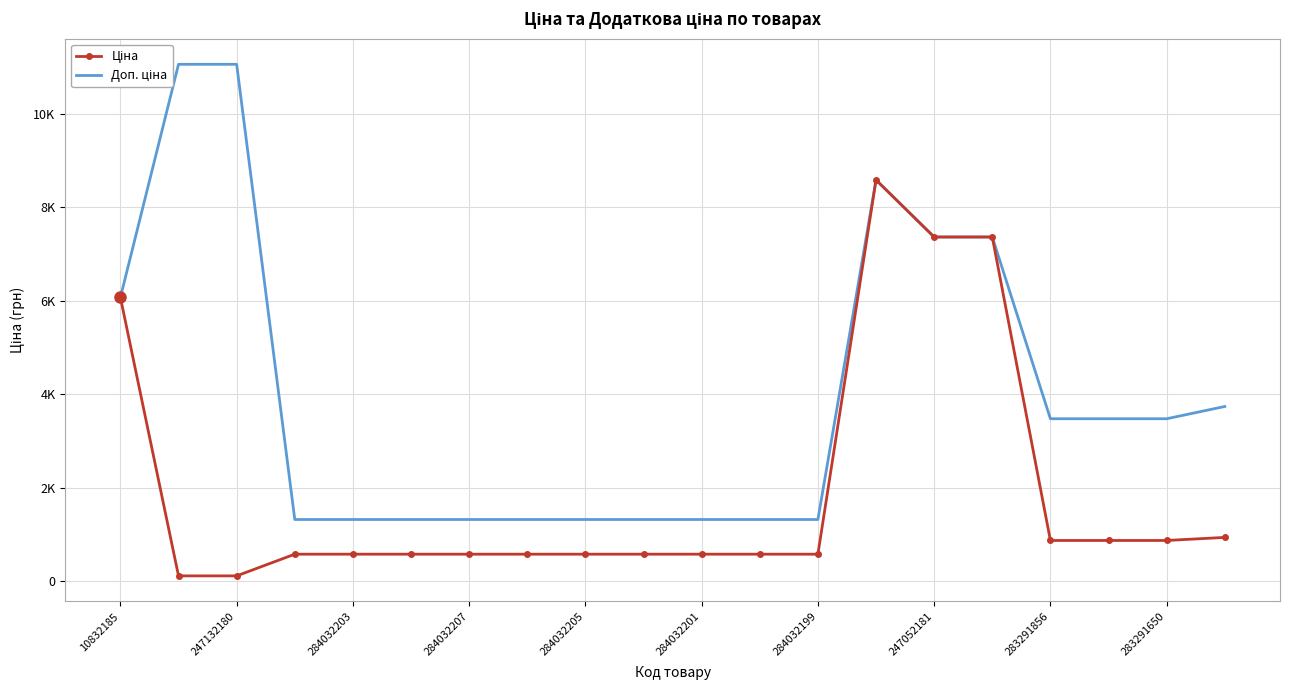

Which has a higher value, 284032199 or 15?

15